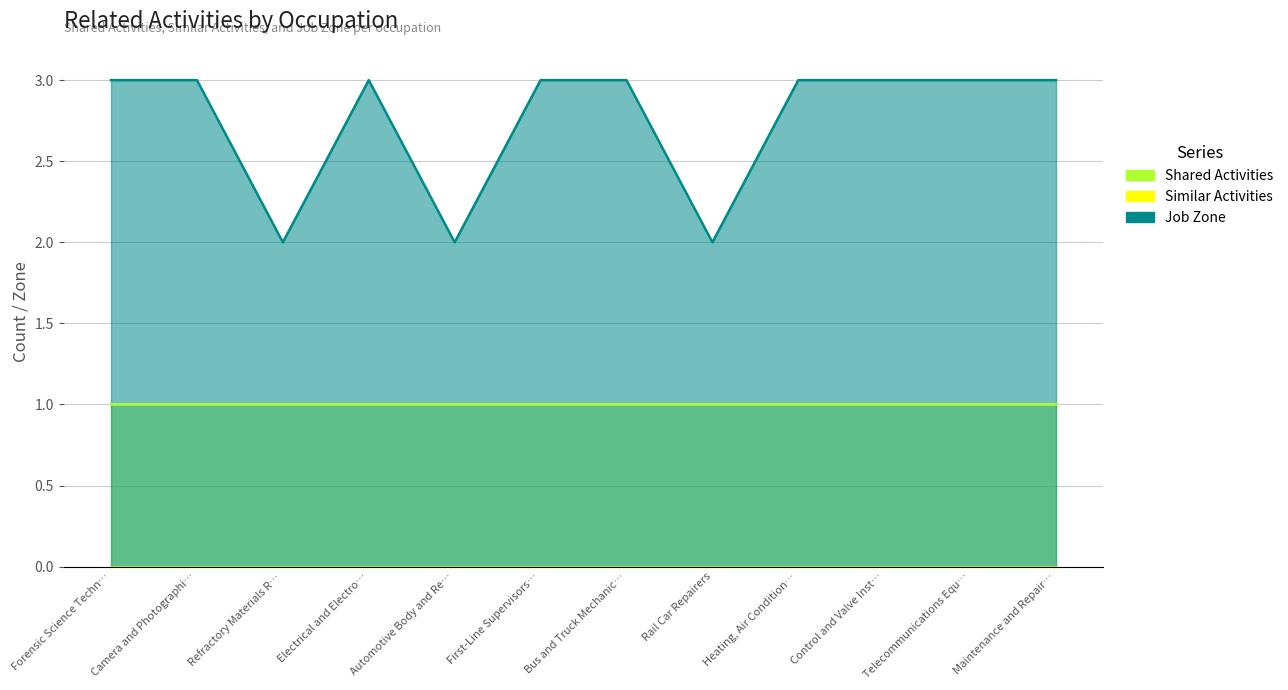

Reading left to right, extract all data points from this chart.

Shared Activities: Forensic Science Technicians=1	Camera and Photographic Equipment Repairers=1	Refractory Materials Repairers=1	Electrical and Electronics Installers=1	Automotive Body and Related Repairers=1	First-Line Supervisors of Mechanics=1	Bus and Truck Mechanics=1	Rail Car Repairers=1	Heating, Air Conditioning, and Refrigeration=1	Control and Valve Installers and Repairers=1	Telecommunications Equipment Installers=1	Maintenance and Repair Workers, General=1
Similar Activities: Forensic Science Technicians=0	Camera and Photographic Equipment Repairers=0	Refractory Materials Repairers=0	Electrical and Electronics Installers=0	Automotive Body and Related Repairers=0	First-Line Supervisors of Mechanics=0	Bus and Truck Mechanics=0	Rail Car Repairers=0	Heating, Air Conditioning, and Refrigeration=0	Control and Valve Installers and Repairers=0	Telecommunications Equipment Installers=0	Maintenance and Repair Workers, General=0
Job Zone: Forensic Science Technicians=3	Camera and Photographic Equipment Repairers=3	Refractory Materials Repairers=2	Electrical and Electronics Installers=3	Automotive Body and Related Repairers=2	First-Line Supervisors of Mechanics=3	Bus and Truck Mechanics=3	Rail Car Repairers=2	Heating, Air Conditioning, and Refrigeration=3	Control and Valve Installers and Repairers=3	Telecommunications Equipment Installers=3	Maintenance and Repair Workers, General=3